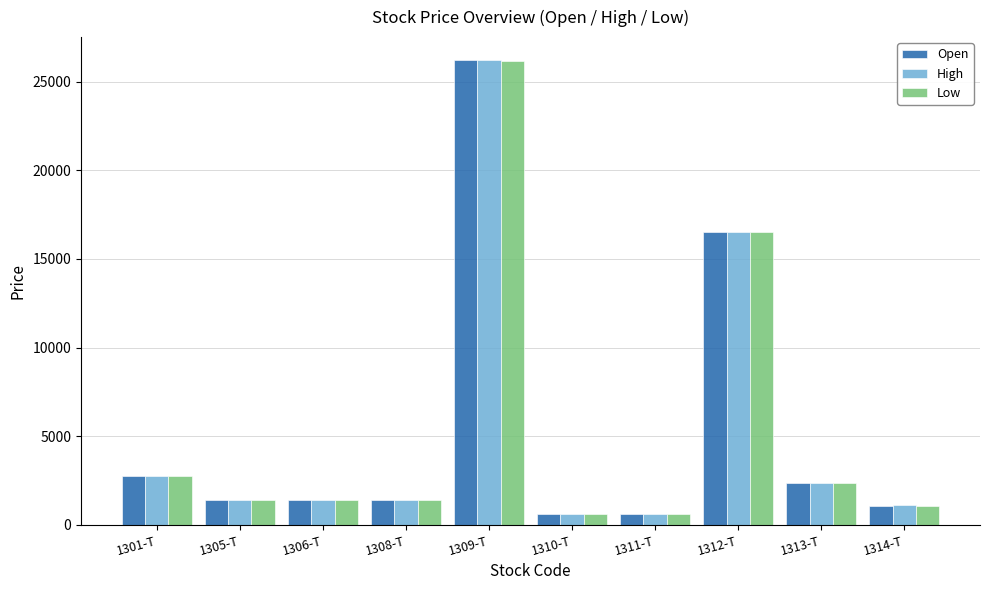

True or false: Open has a value of 1419 at 1305-T.

True